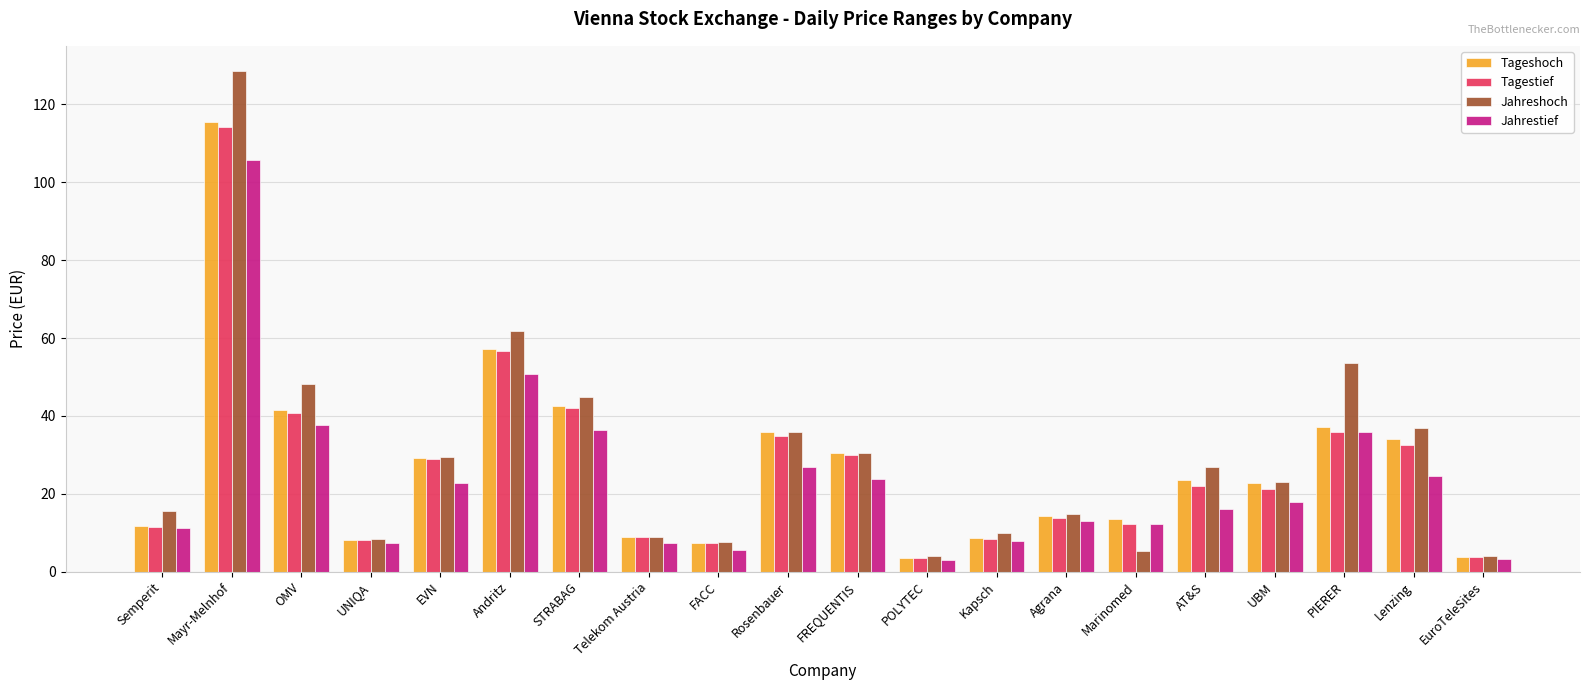

Which series has the largest range (max minus min)?

Jahreshoch